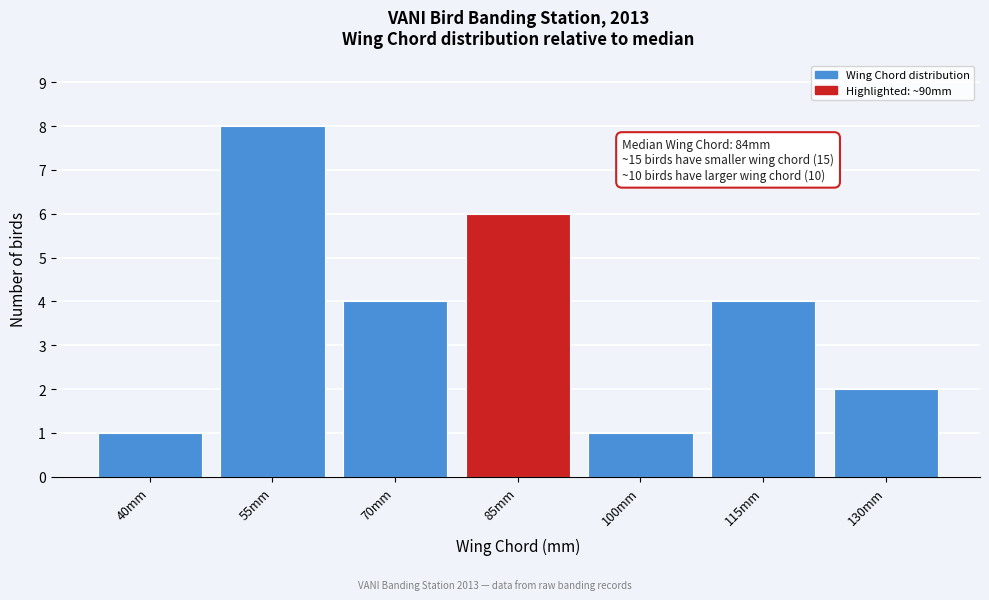

Reading left to right, list all the values displayed in this chart.

1	8	4	6	1	4	2